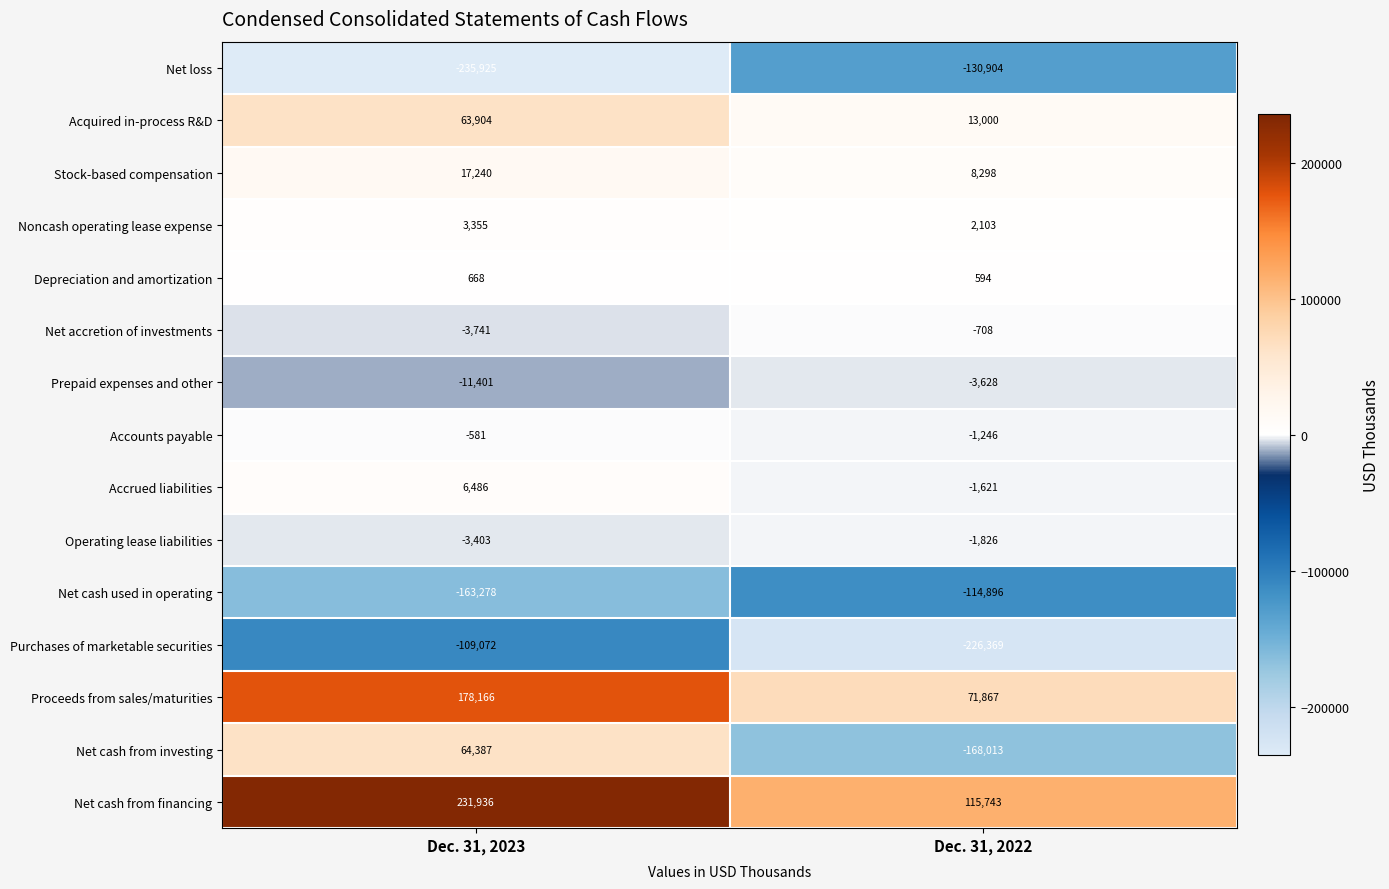

Which series has the largest total across all categories?

Net cash from financing